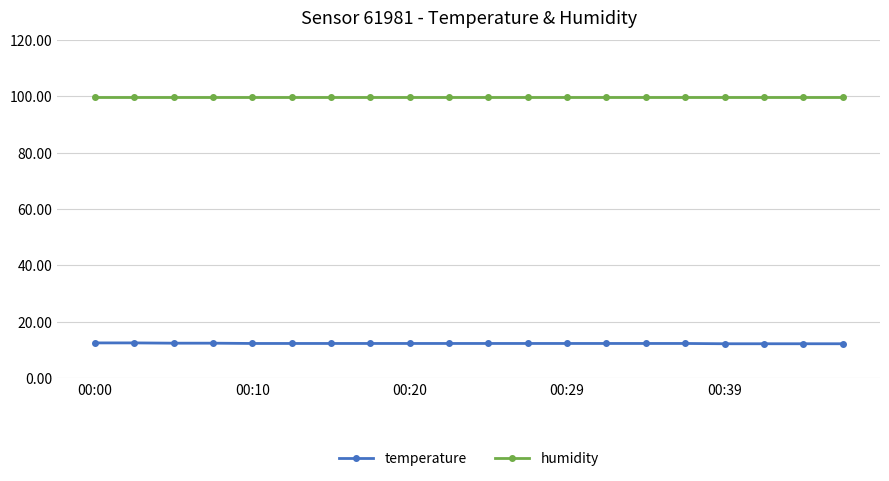

How many series are shown in this chart?

2